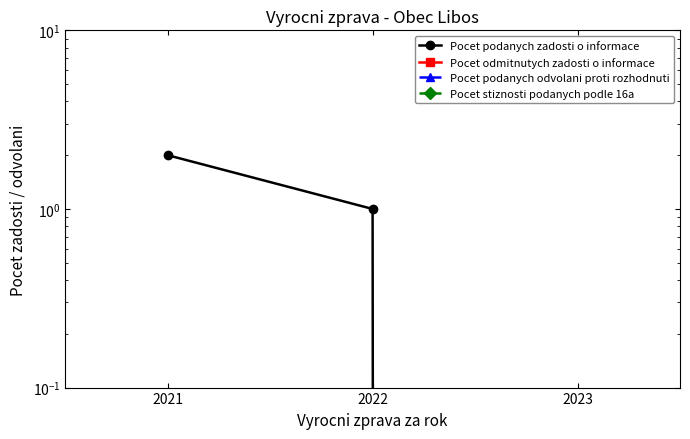

How many lines are shown in the chart?

4